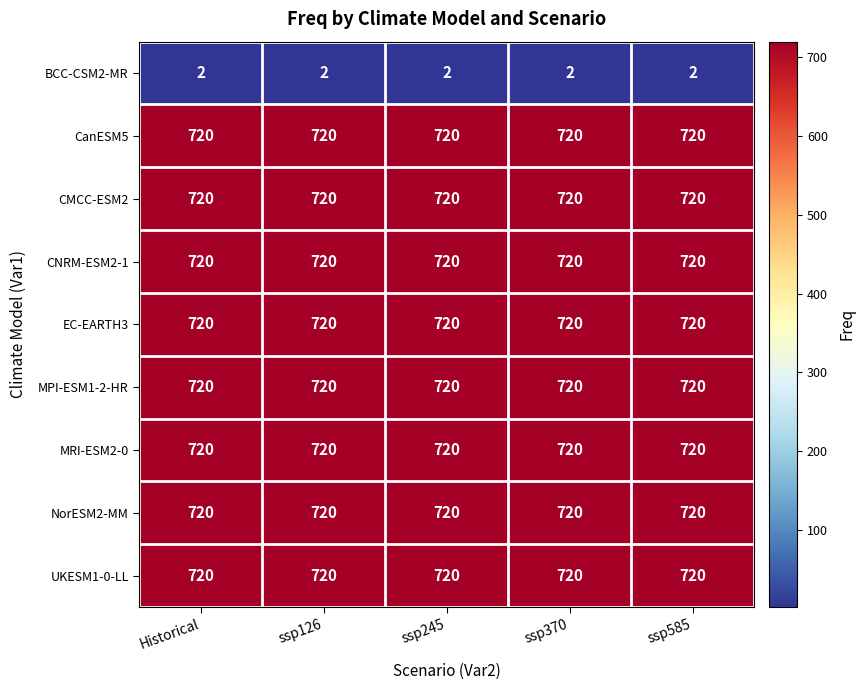

What is the minimum value for UKESM1-0-LL?

720